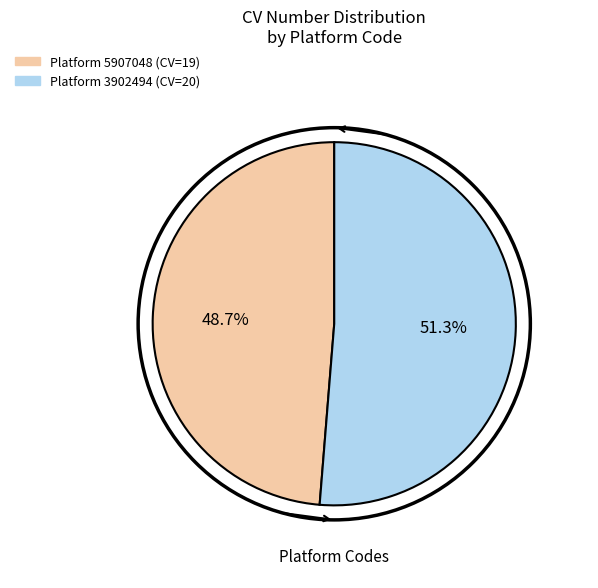

Is there any slice that represents more than half of the pie?

Yes